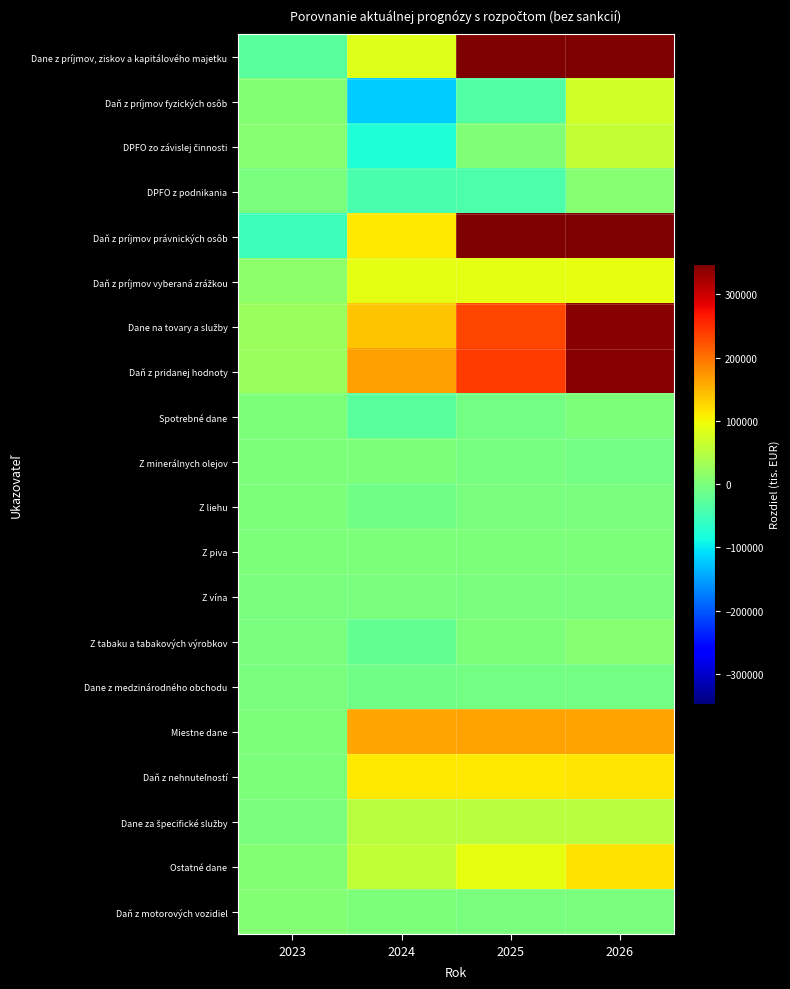

Between 2026 and 2023, which is larger?

2026